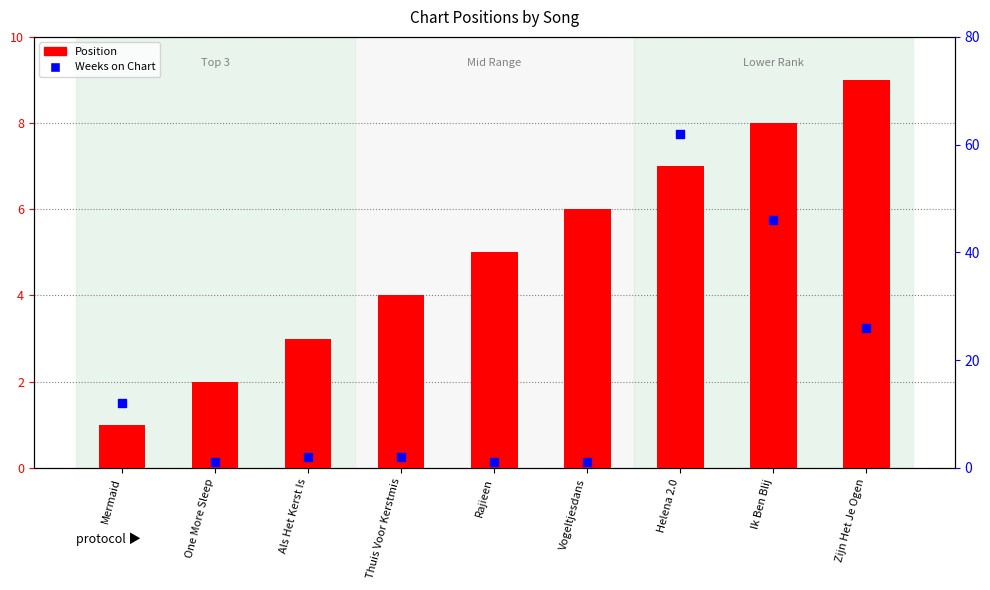

At how many categories does at least one series exceed 24?

3